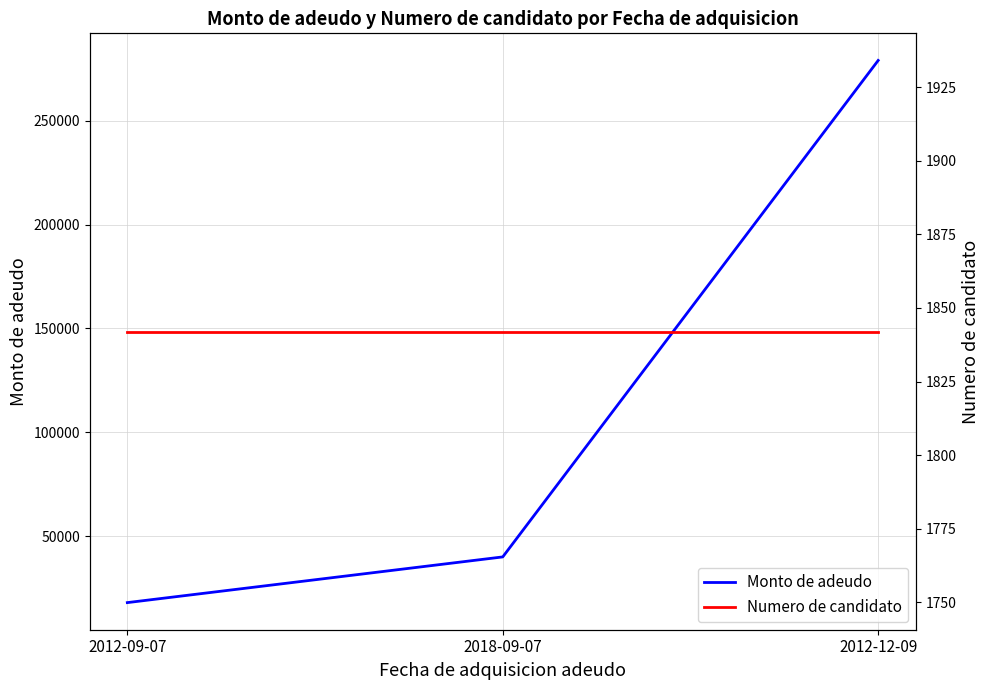

Which series has the widest spread of values?

Monto de adeudo